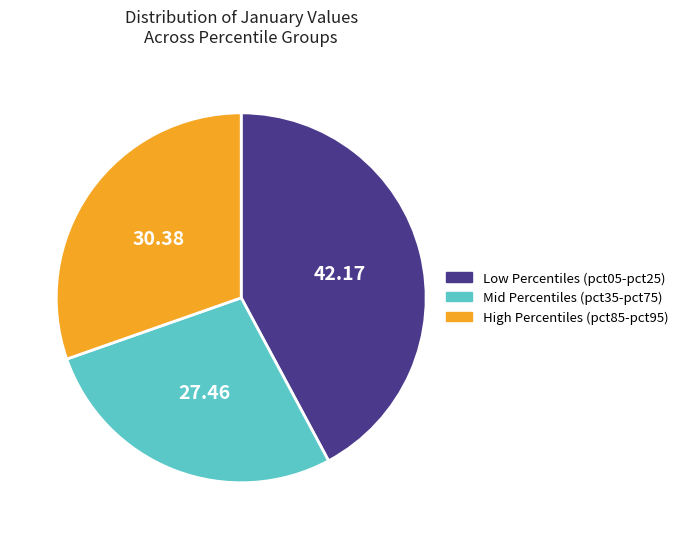

Between Low Percentiles (pct05-pct25) and Mid Percentiles (pct35-pct75), which is larger?

Low Percentiles (pct05-pct25)